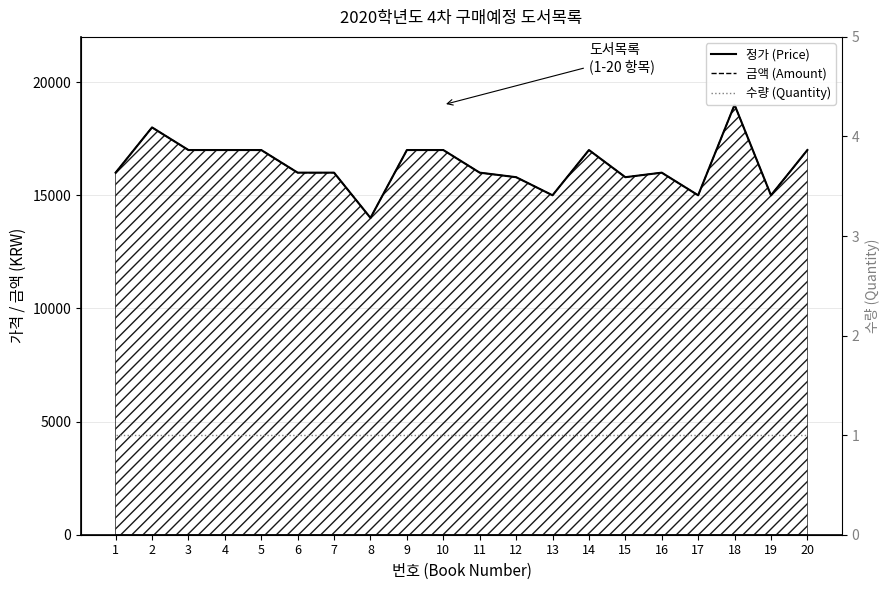

List the labels in order of 정가 (Price) value, smallest first.

8, 13, 17, 19, 12, 15, 1, 6, 7, 11, 16, 3, 4, 5, 9, 10, 14, 20, 2, 18